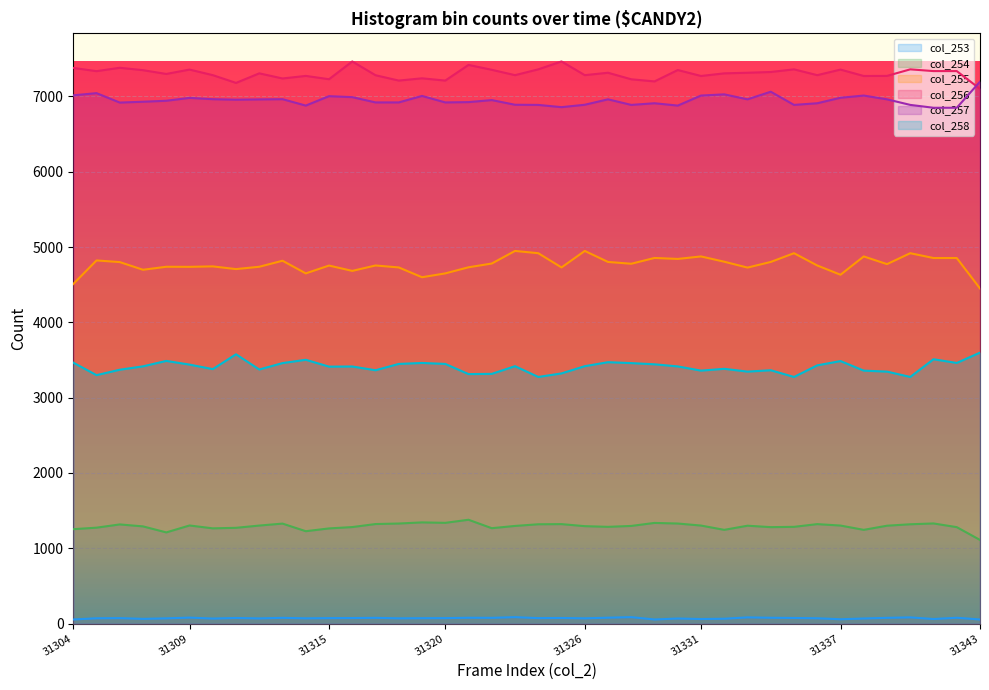

The col_257 series shows 4201 at 31342. True or false?

False